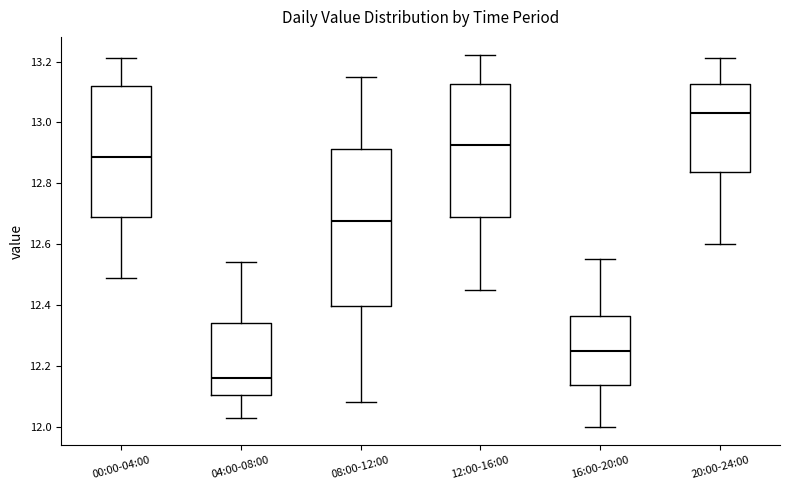

Reading left to right, transcribe this box plot: for each box, give where its median line is, the range the box spans, and where its two whiskers end, as read against the y-axis. The values are not printed on the chart, so give them approximately, as read against the axis.

00:00-04:00: median 12.88, box 12.70 to 13.12, whiskers 12.50 to 13.22
04:00-08:00: median 12.16, box 12.10 to 12.34, whiskers 12.04 to 12.54
08:00-12:00: median 12.68, box 12.40 to 12.92, whiskers 12.08 to 13.16
12:00-16:00: median 12.92, box 12.68 to 13.12, whiskers 12.46 to 13.22
16:00-20:00: median 12.26, box 12.14 to 12.36, whiskers 12.00 to 12.56
20:00-24:00: median 13.04, box 12.84 to 13.12, whiskers 12.60 to 13.22